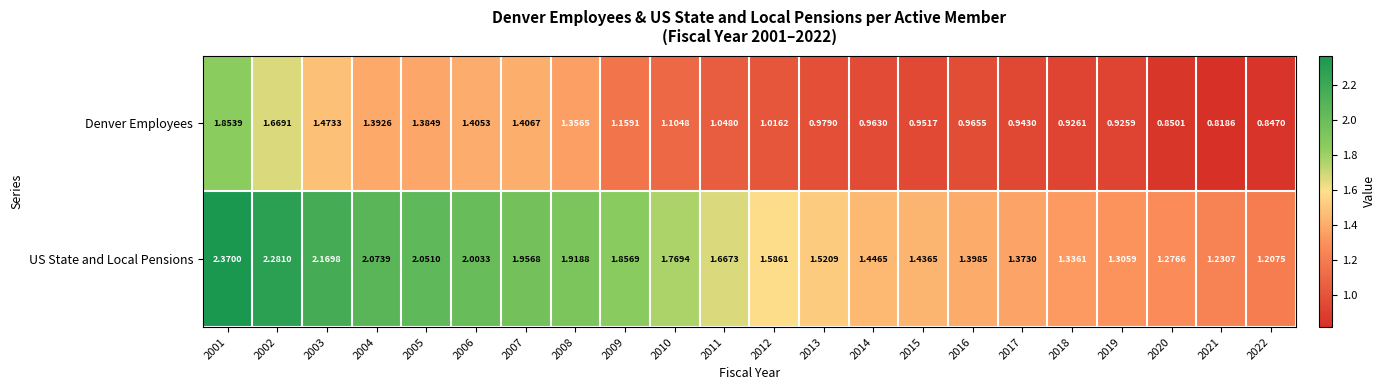

Which series has the largest total across all categories?

US State and Local Pensions